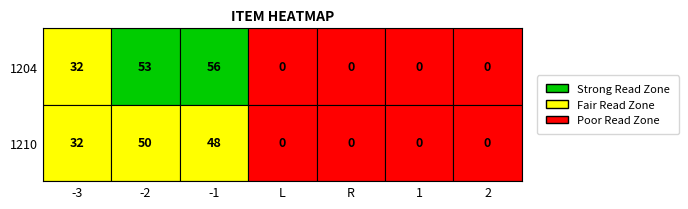

What is the average value of the 1210 series?

19